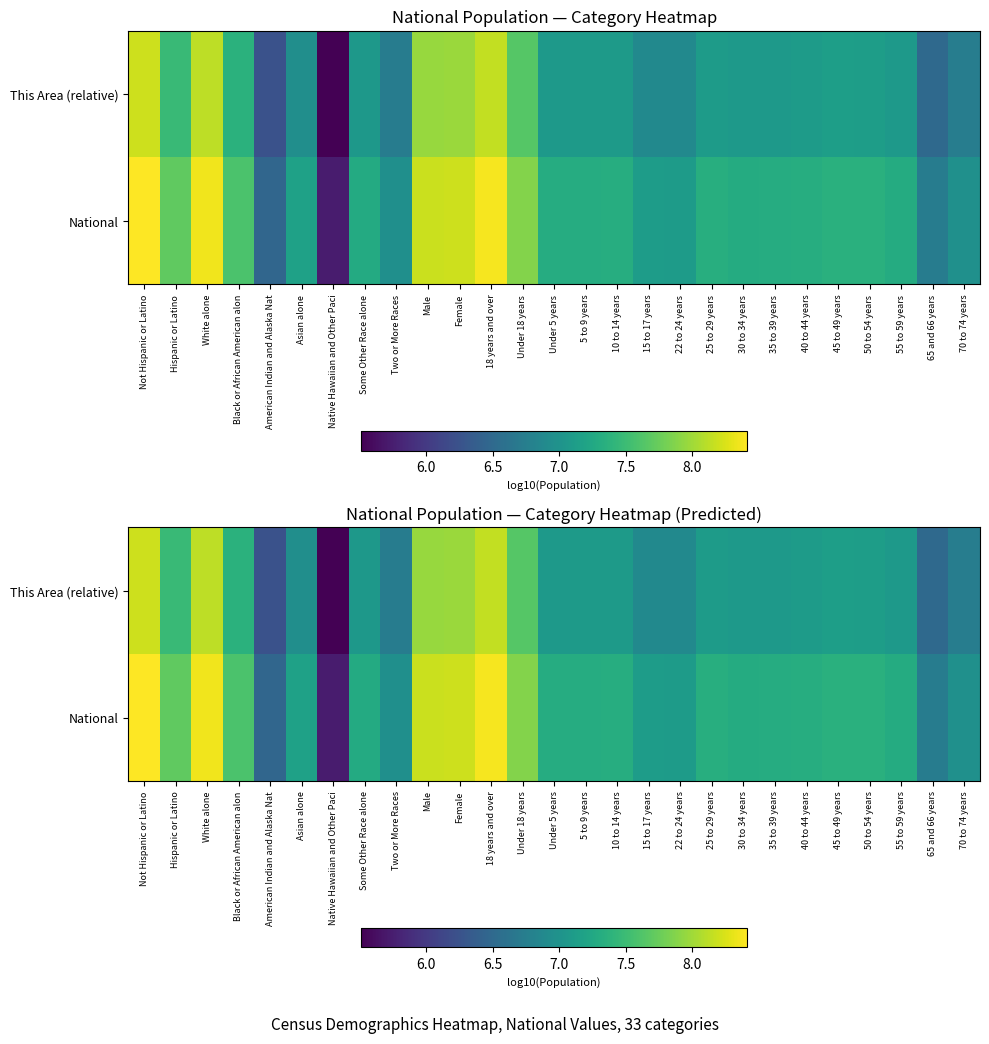

What is the sum of all This Area (relative) values?

193.4